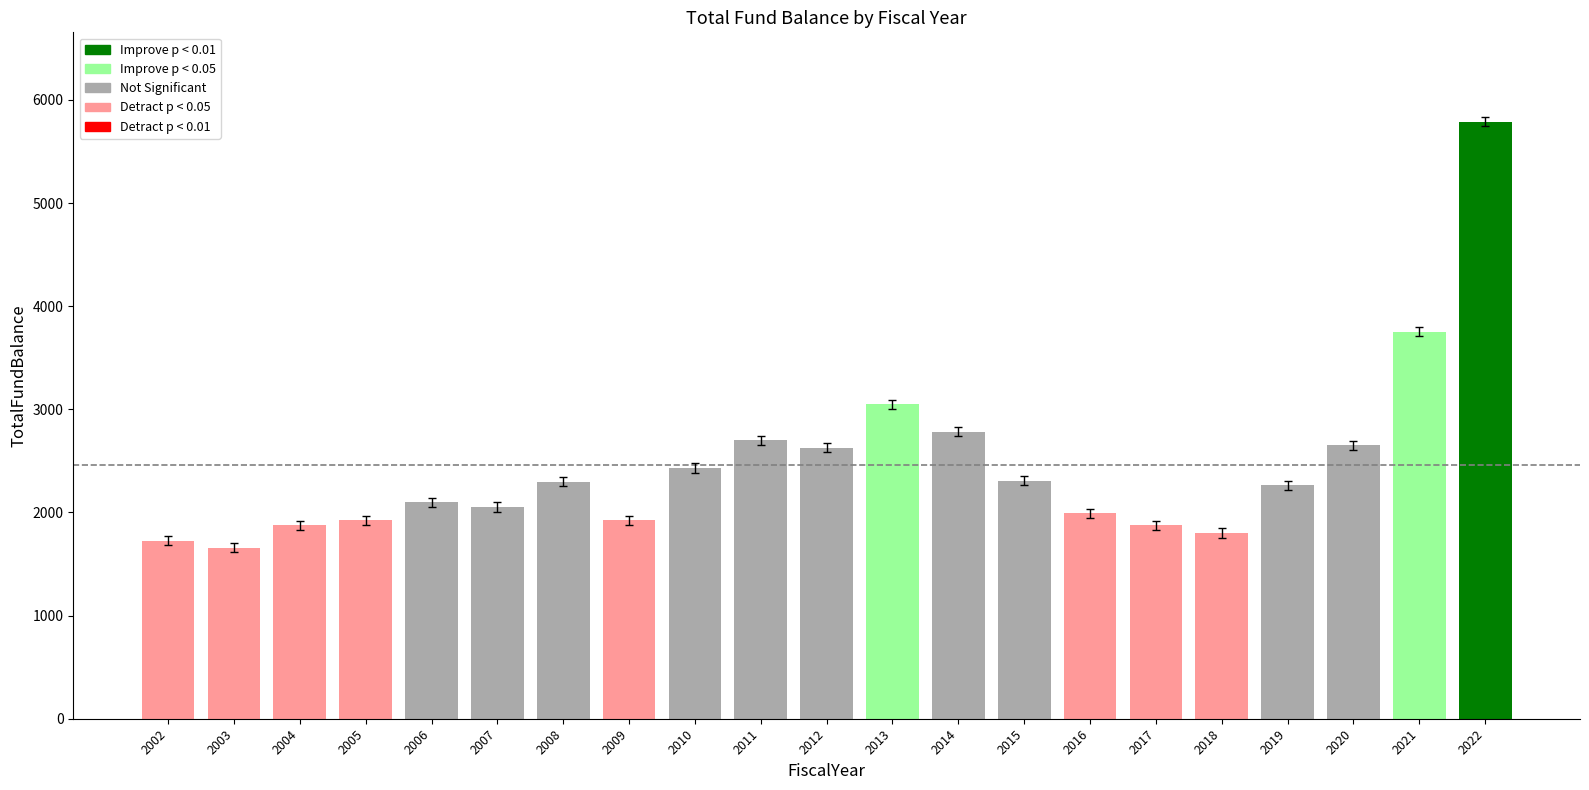

What is the change in value from 2019 to 2020?

+388.0